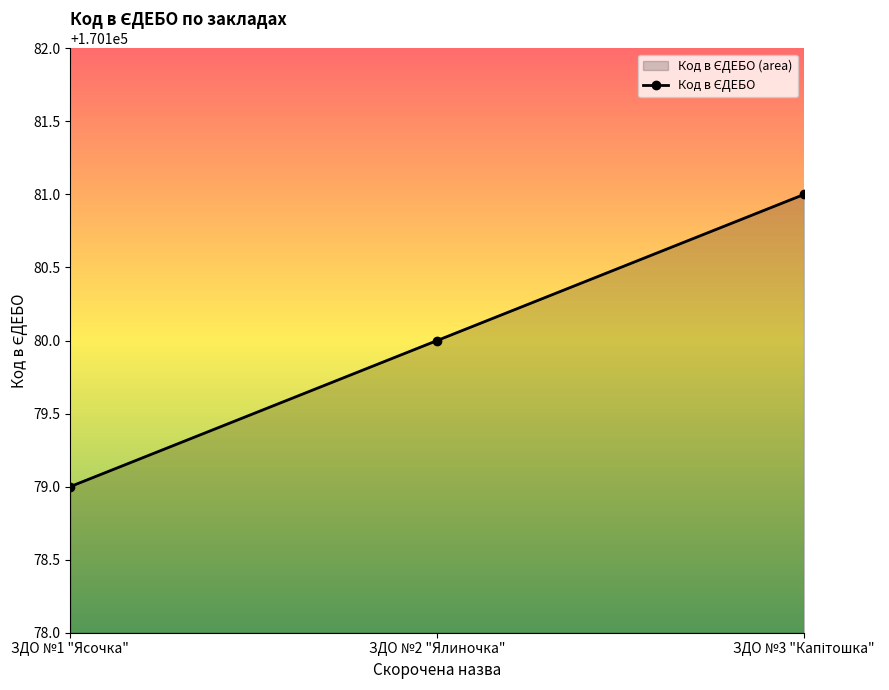

The value at ЗДО №3 "Капітошка" is 170181. True or false?

True